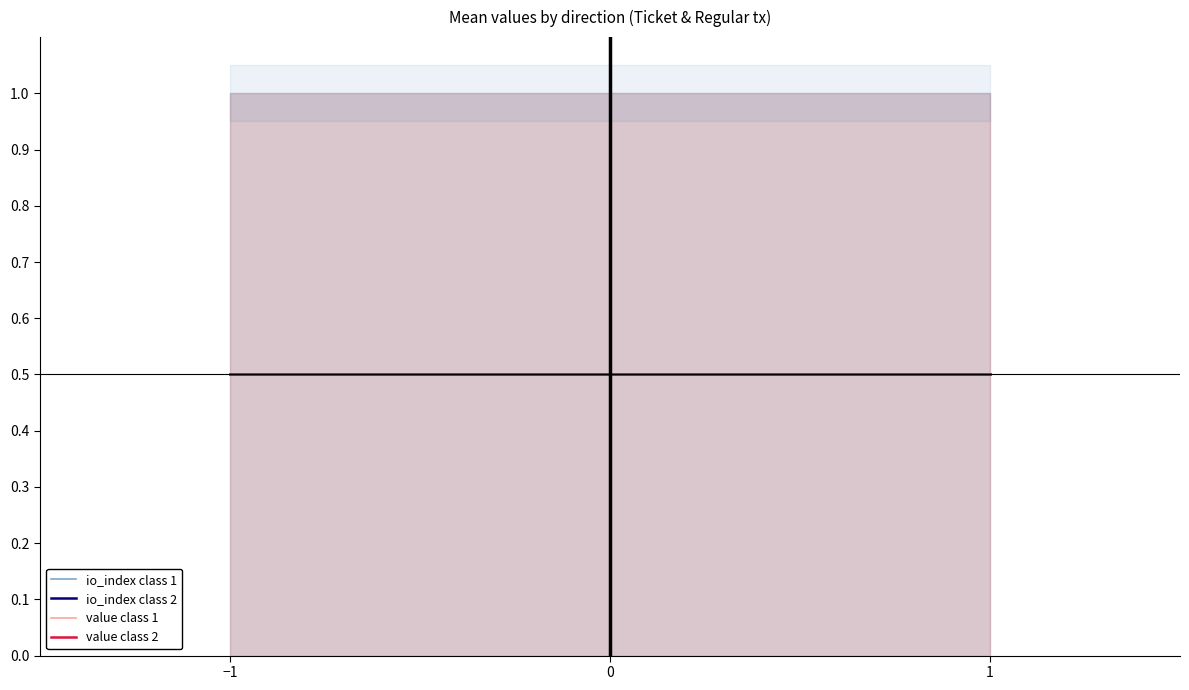

Is the value of io_index class 2 at 1 greater than the value of io_index class 1 at −1?

No